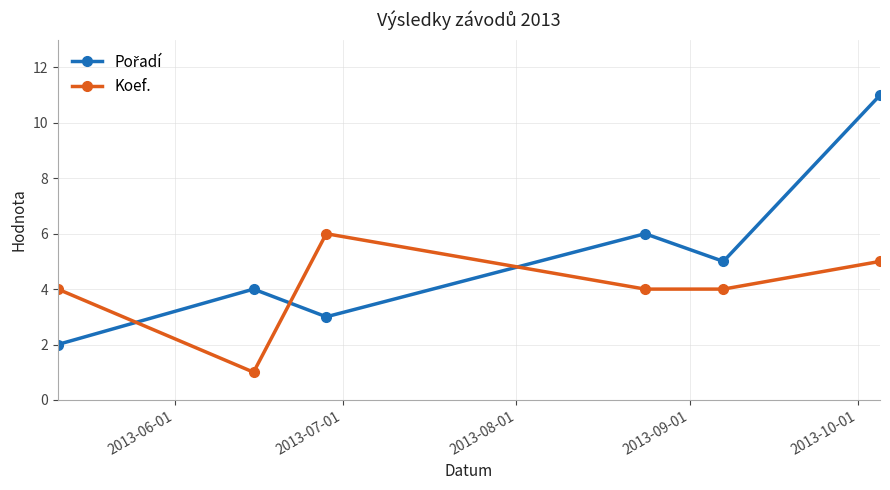

What is the sum of all Koef. values?

24